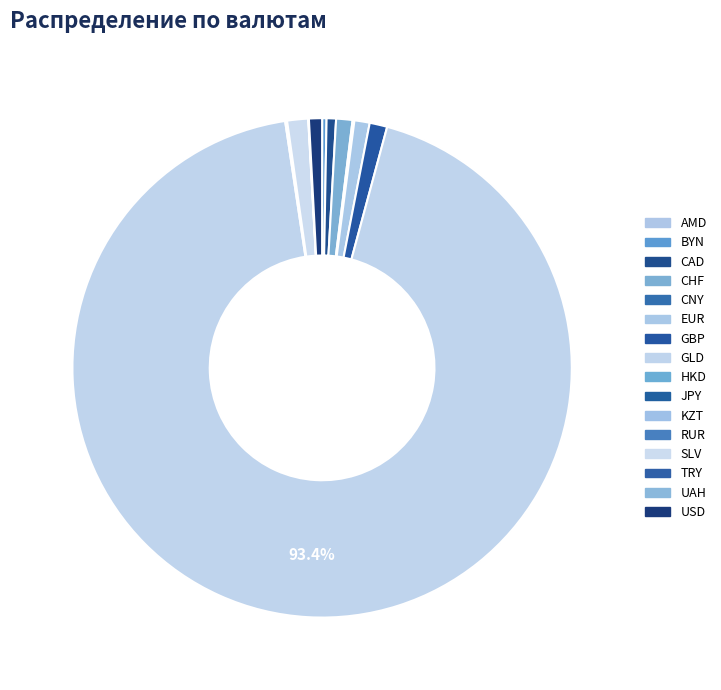

To the nearest percent, what is the difference between the largest and smallest slice percentages?

93%